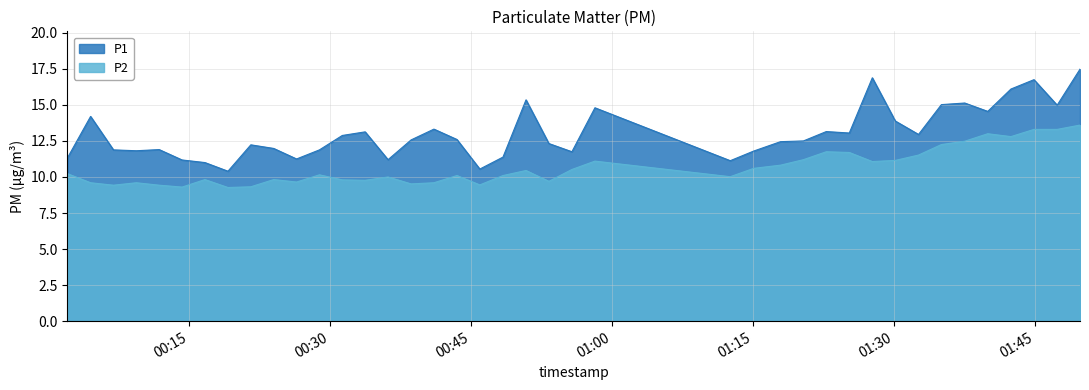

Reading left to right, transcribe all the data shown in this chart.

P1: 11.3	14.2	11.9	11.8	11.9	11.2	11.0	10.4	12.2	12.0	11.2	11.9	12.9	13.1	11.2	12.6	13.3	12.6	10.6	11.4	15.3	12.3	11.8	14.8	11.1	11.8	12.4	12.5	13.2	13.1	16.9	13.9	12.9	15.0	15.1	14.6	16.1	16.8	15.0	17.5
P2: 10.2	9.6	9.4	9.6	9.4	9.3	9.8	9.3	9.3	9.8	9.7	10.2	9.8	9.8	10.0	9.5	9.6	10.1	9.4	10.1	10.4	9.7	10.5	11.1	10.0	10.6	10.8	11.2	11.8	11.7	11.1	11.2	11.5	12.2	12.5	13.0	12.8	13.3	13.3	13.6